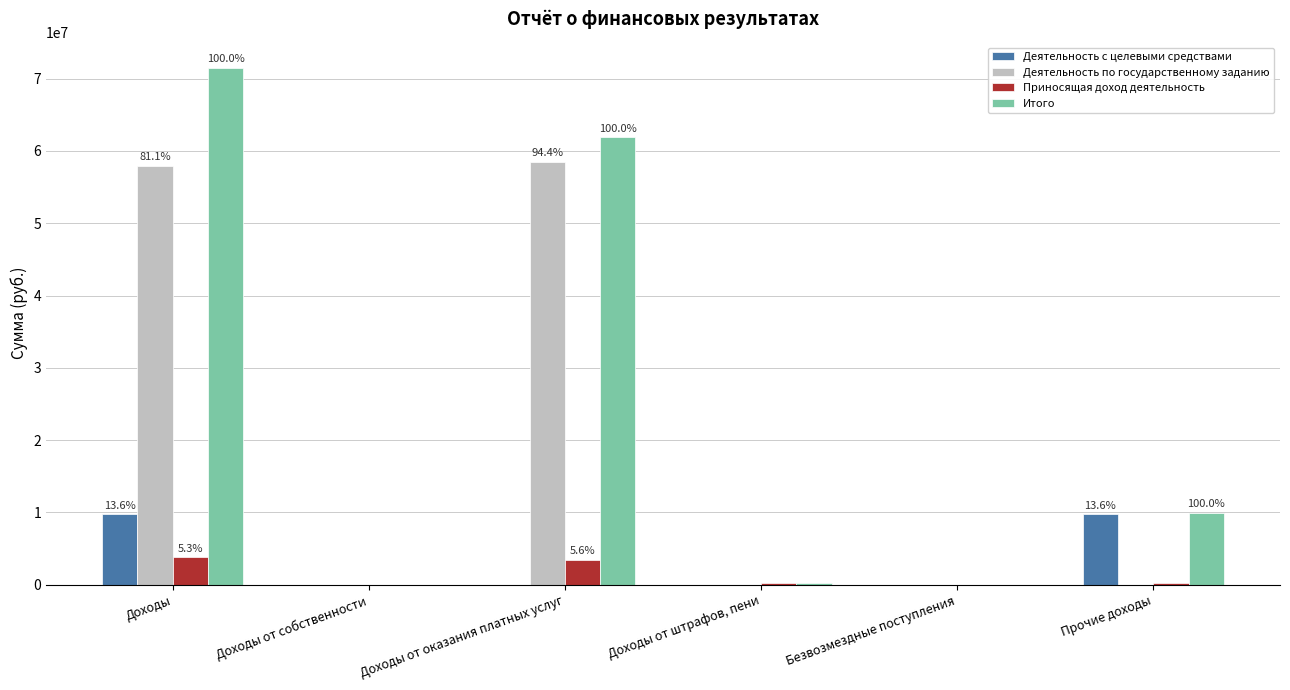

What is the average value of the Итого series?

23921738.6